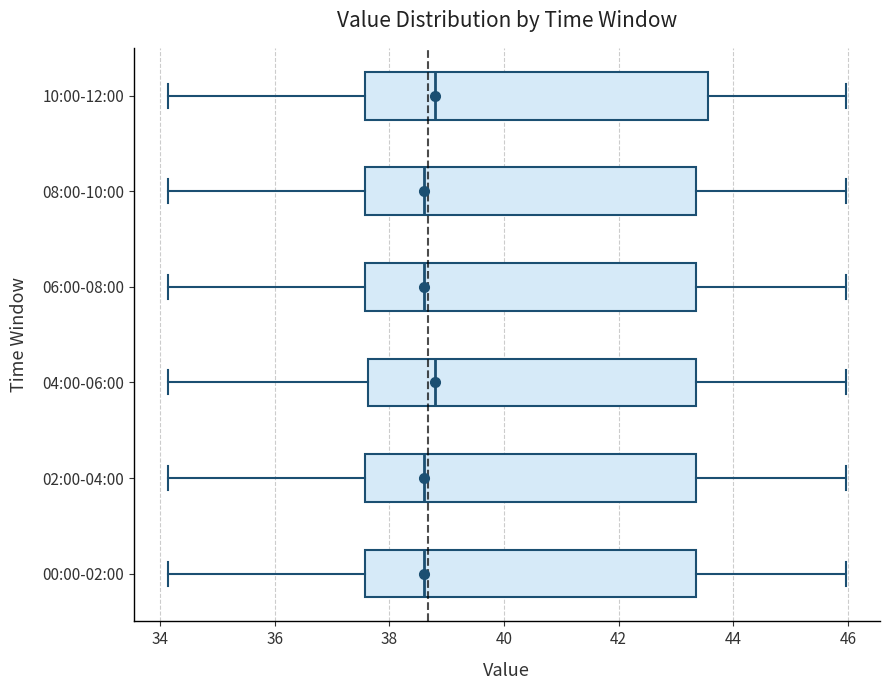

Where does the left whisker of the box for 00:00-02:00 end on the x-axis? The values are not printed on the chart, so give them approximately, as read against the axis.

34.2